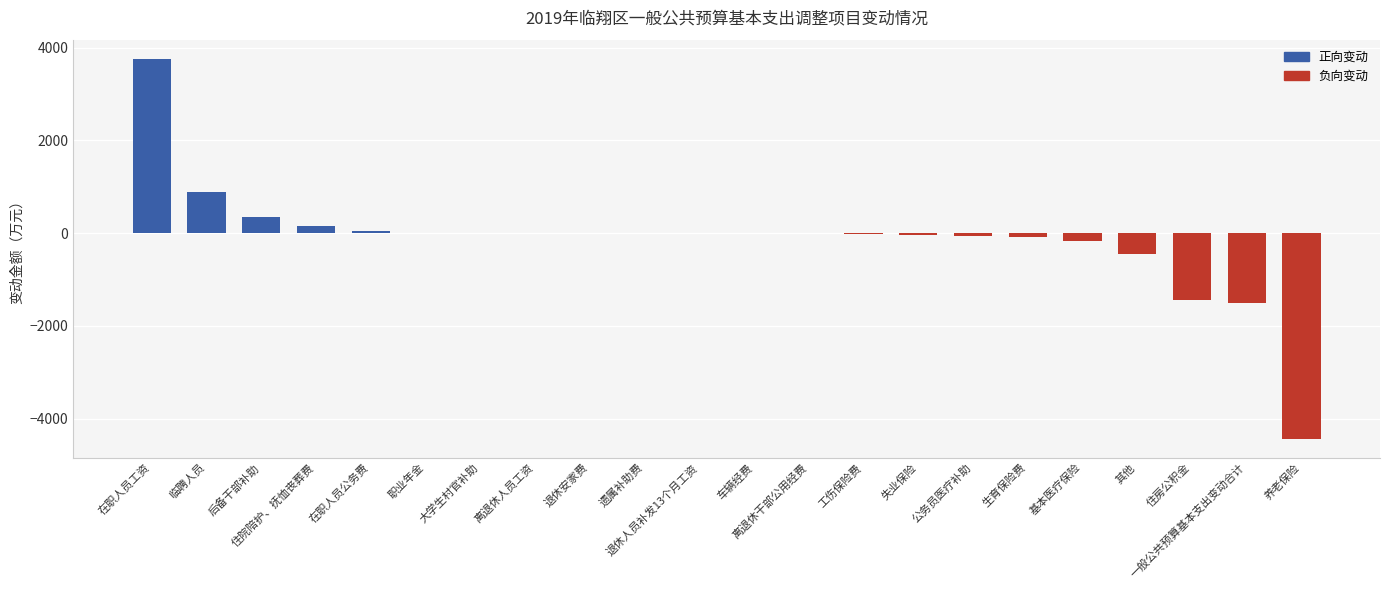

What is the sum of the values at 在职人员工资 and 一般公共预算基本支出变动合计?

2244.7